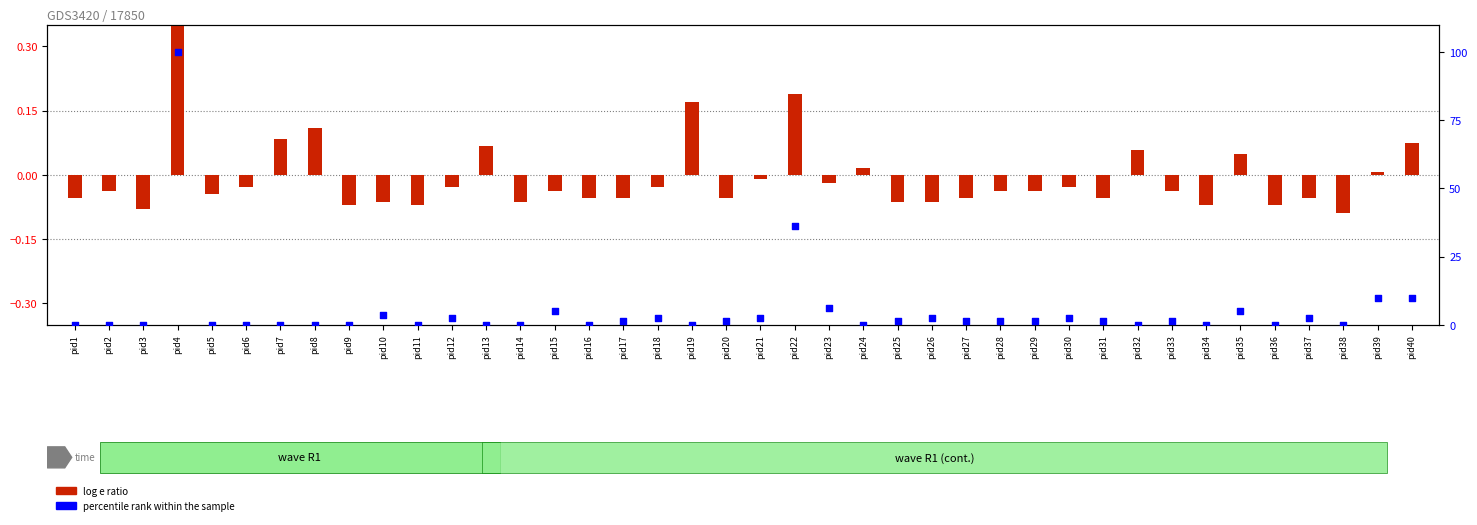

At how many categories does at least one series exceed 35?

2